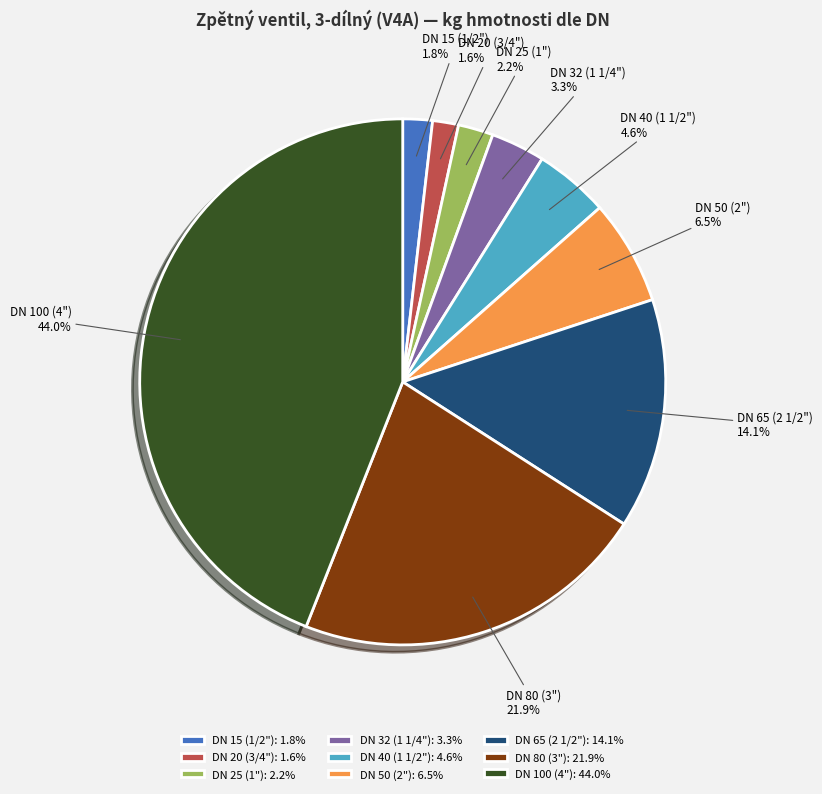

To the nearest percent, what is the difference between the largest and smallest slice percentages?

42%